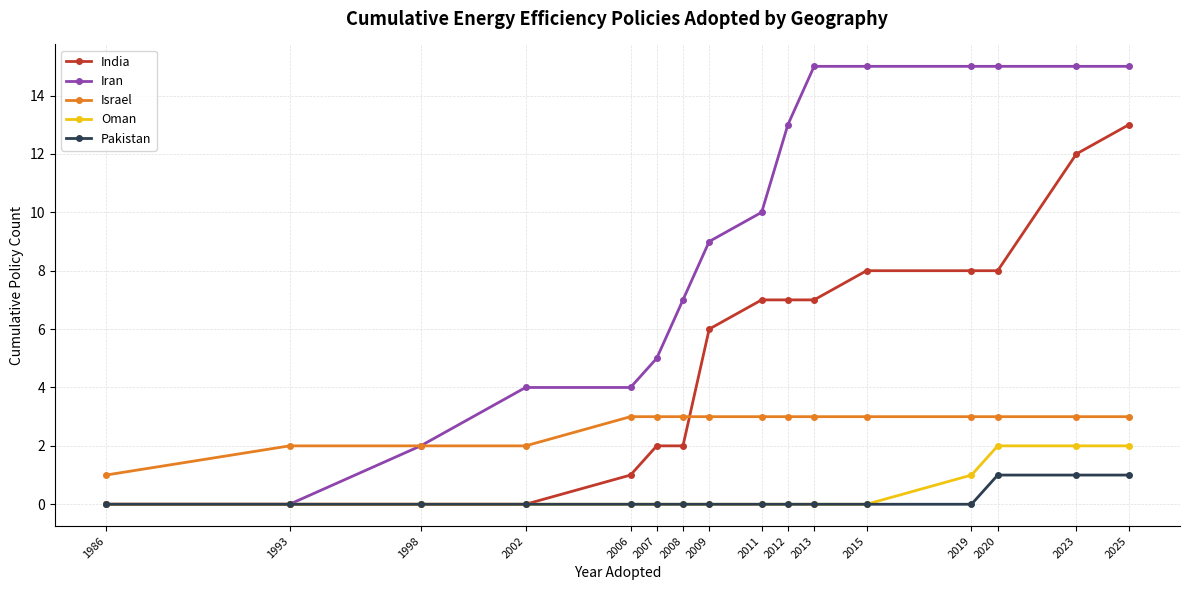

What is the maximum value for India?

13